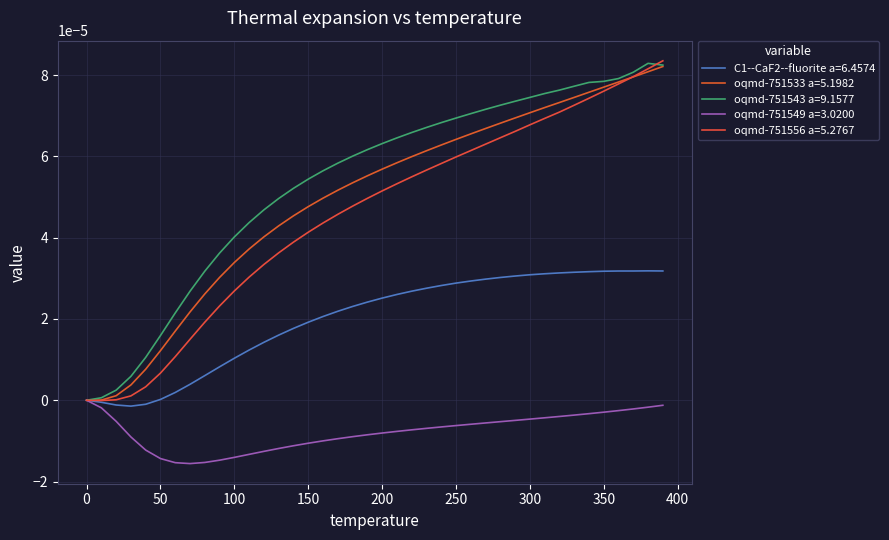

At how many categories does at least one series exceed 0?

39